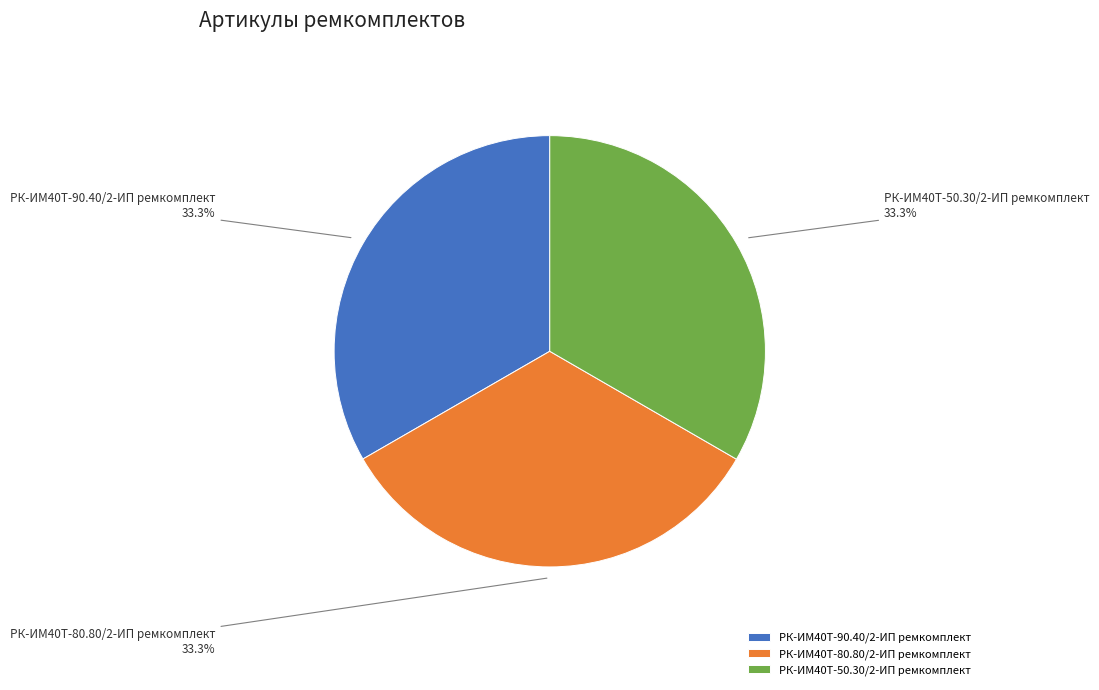

Do РК-ИМ40T-80.80/2-ИП ремкомплект and РК-ИМ40T-90.40/2-ИП ремкомплект together represent more than half of the pie?

Yes